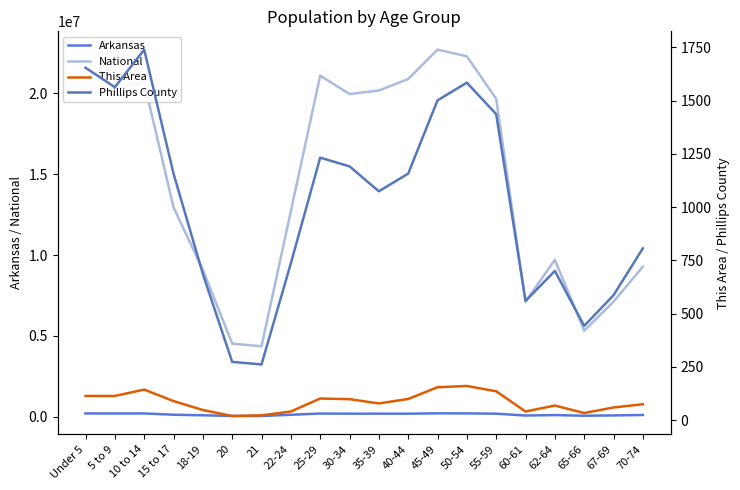

Rank the series at 5 to 9 from highest to lowest value.

National, Arkansas, Phillips County, This Area